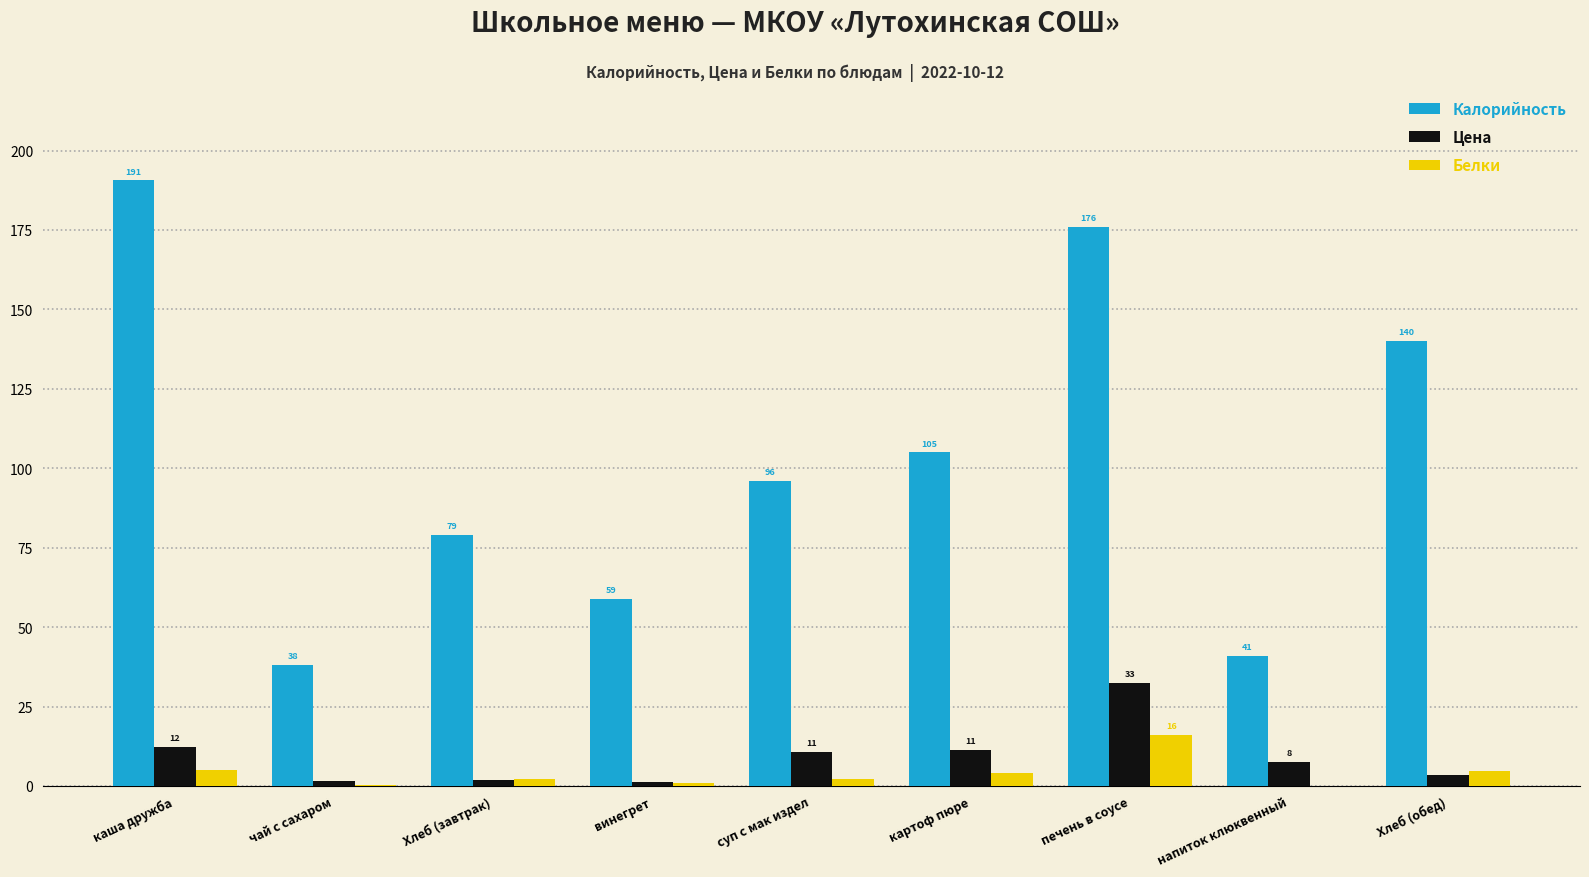

Which series changed the most between каша дружба and Хлеб (обед)?

Калорийность